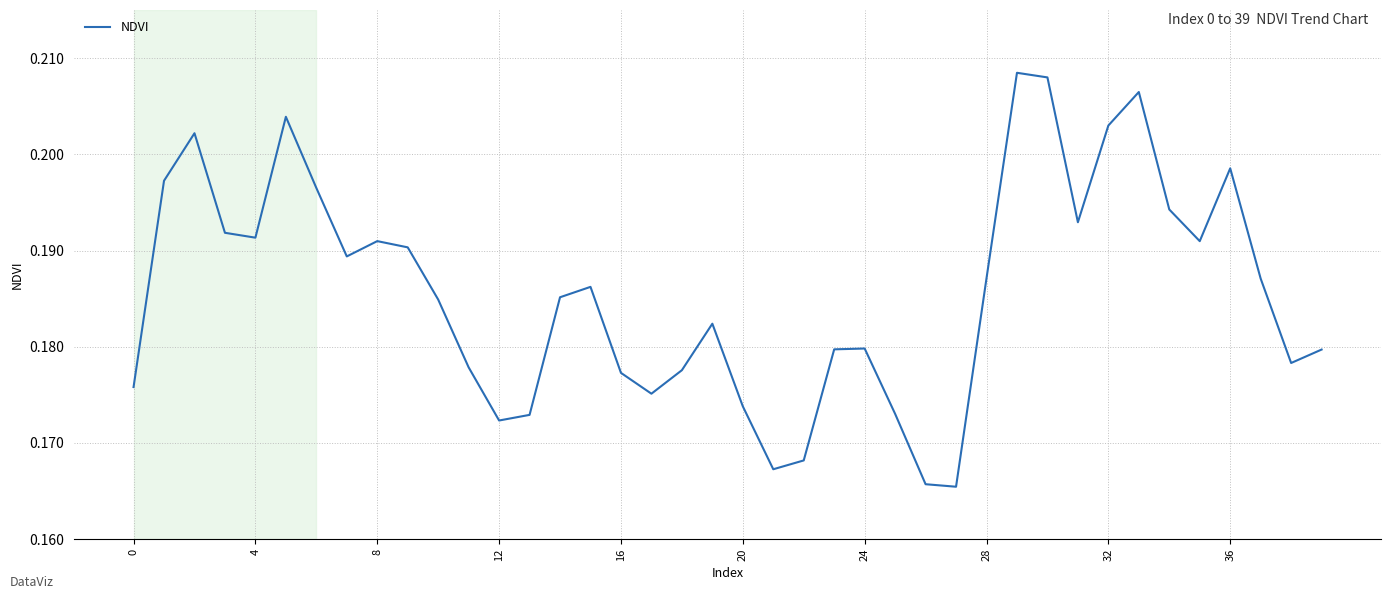

How many points are higher than both their immediate neighbors (excluding endpoints)?

9